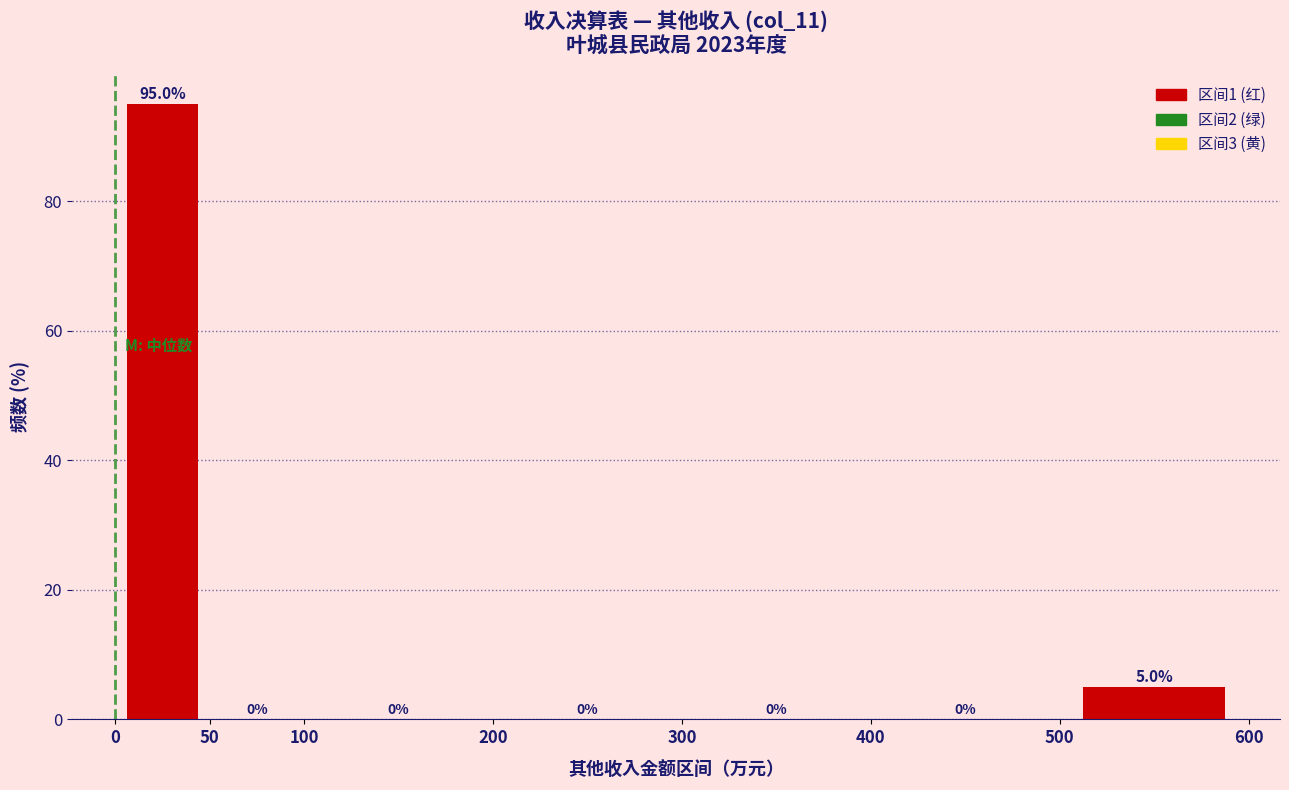

Reading left to right, list every bar in this chart as the range it spans on the x-axis followed by its height.

0 to 50: 95.0
50 to 100: 0.0
100 to 200: 0.0
200 to 300: 0.0
300 to 400: 0.0
400 to 500: 0.0
500 to 600: 5.0